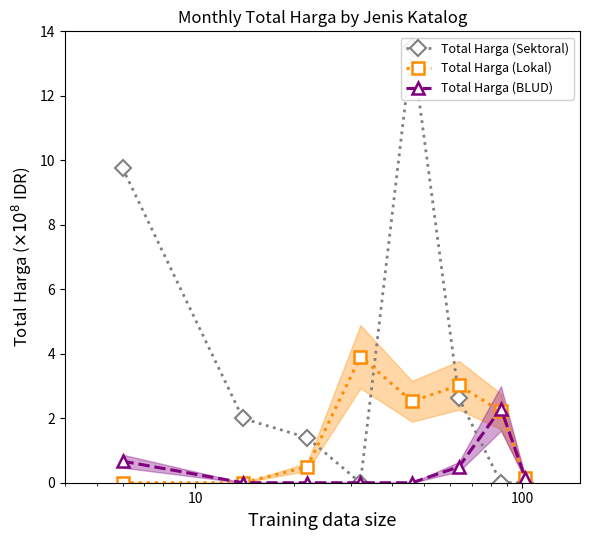

True or false: Total Harga (Lokal) has more than 2 interior local peaks.

False